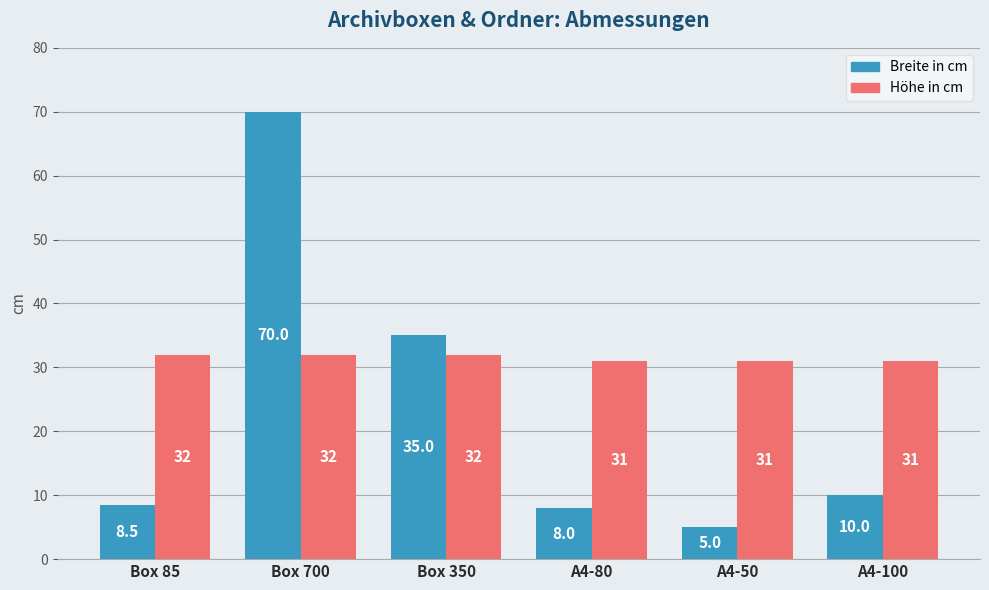

Reading left to right, list all the values displayed in this chart.

Breite in cm: 8.5	70.0	35.0	8.0	5.0	10.0
Höhe in cm: 32.0	32.0	32.0	31.0	31.0	31.0